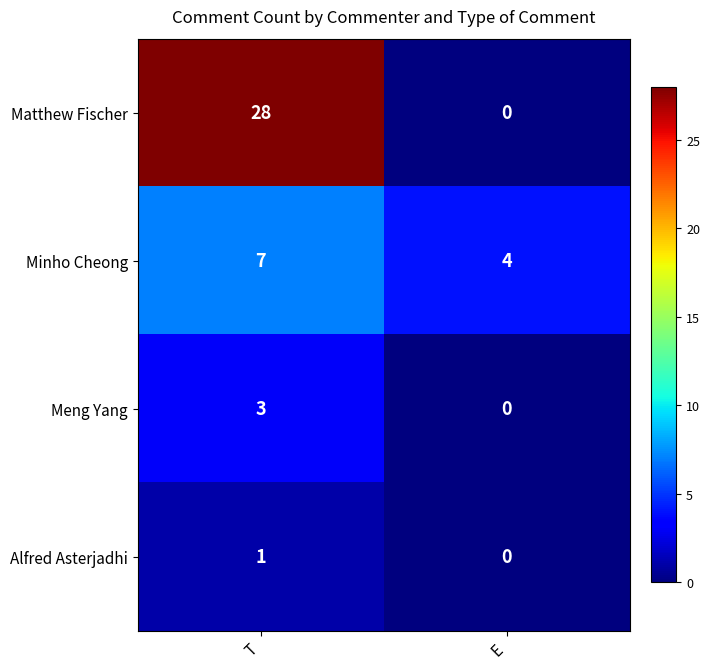

At which label is Minho Cheong closest to 5?

E